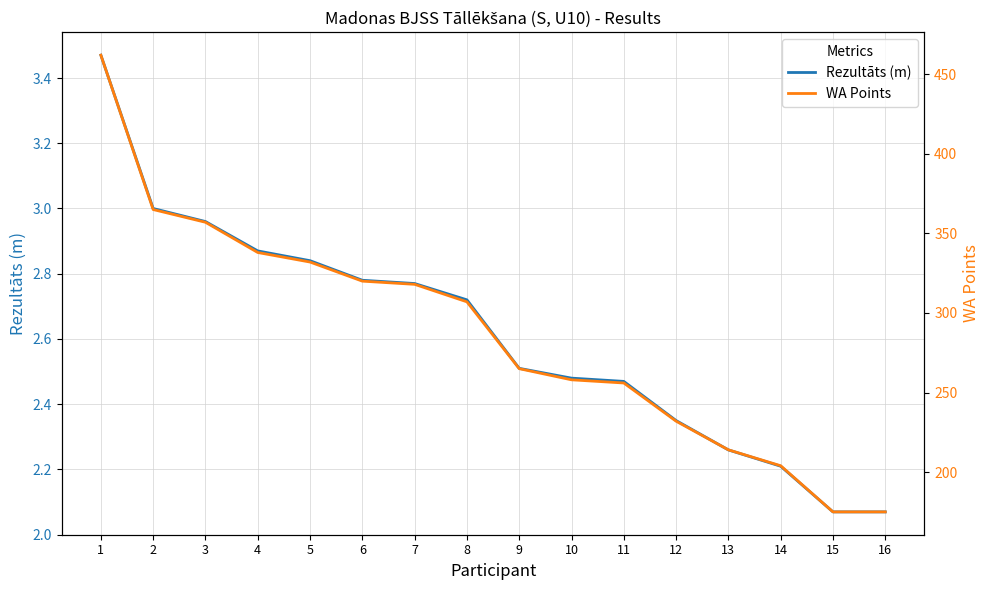

True or false: WA Points and Rezultāts (m) cross at least once.

False